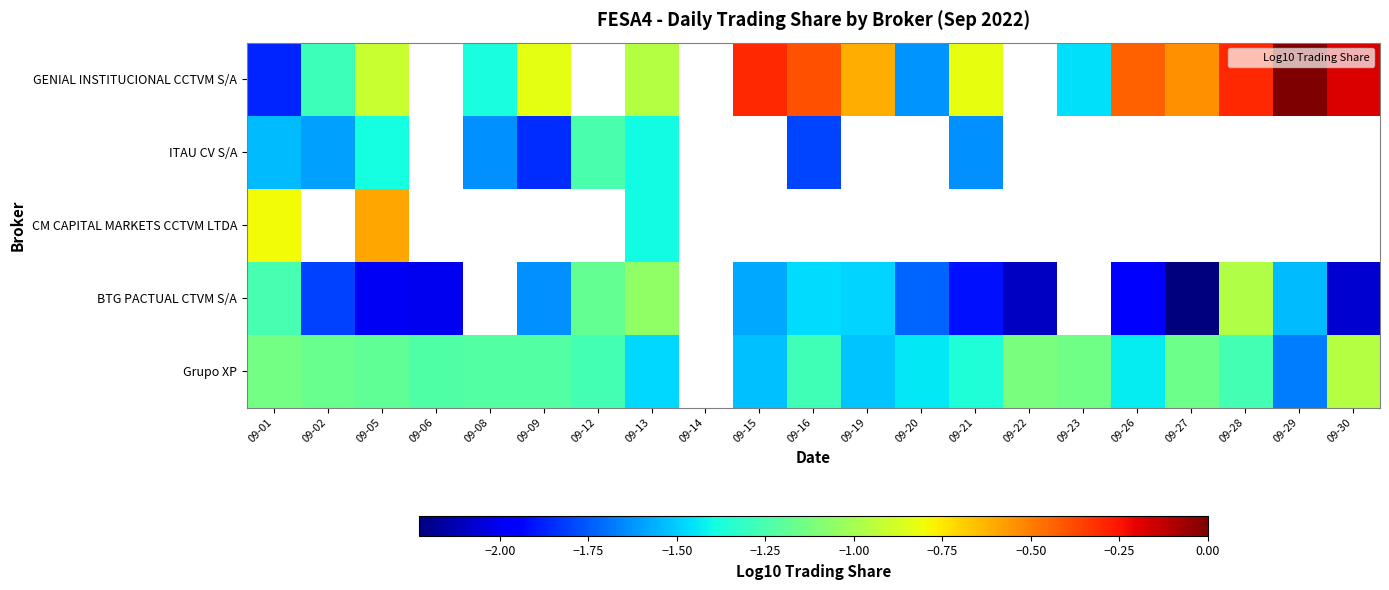

Is it true that BTG PACTUAL CTVM S/A equals -3.6 at 09-30?

False